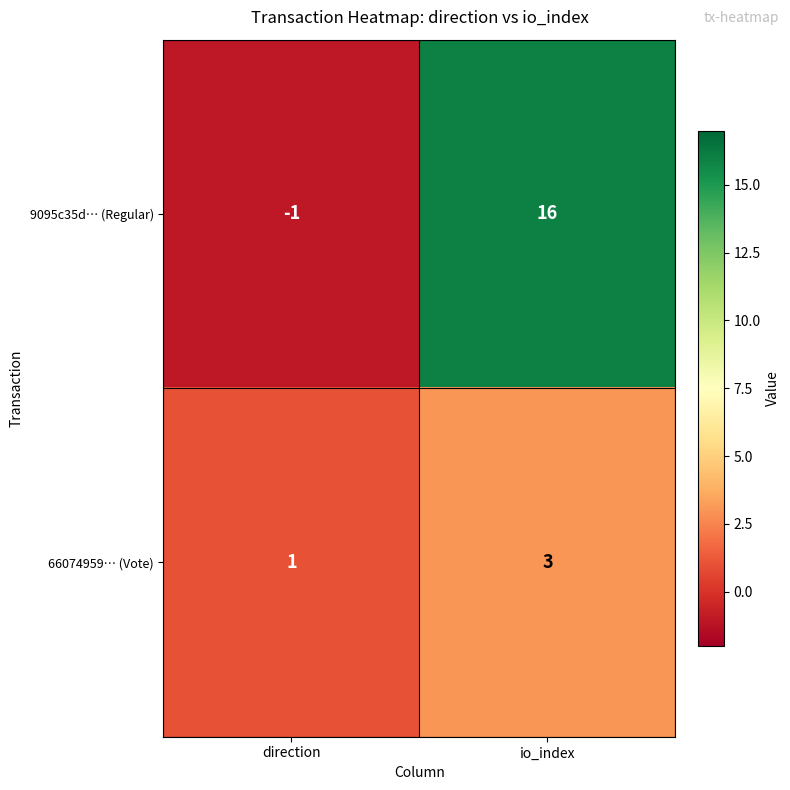

Rank the series by their average value, from highest to lowest.

9095c35d… (Regular), 66074959… (Vote)